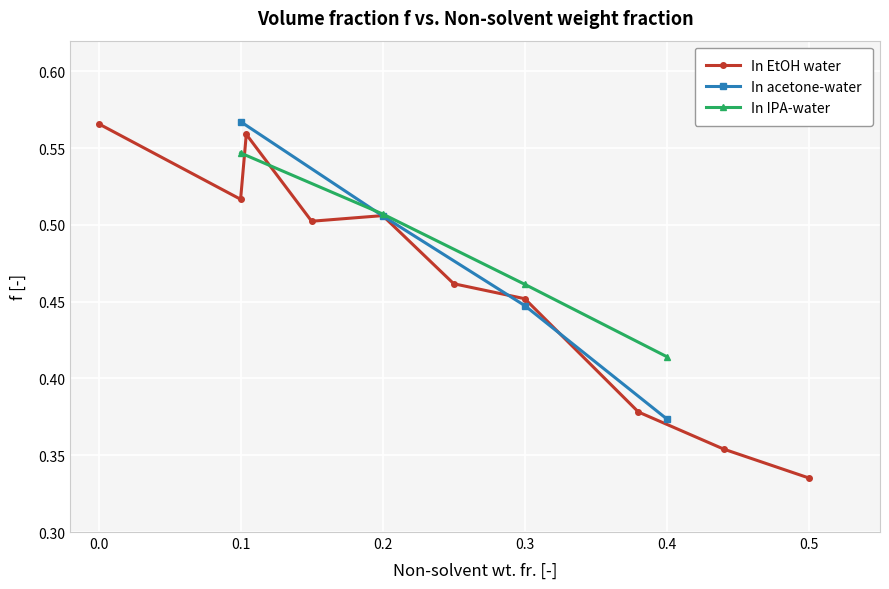

True or false: In IPA-water has more than 0 interior local peaks.

False